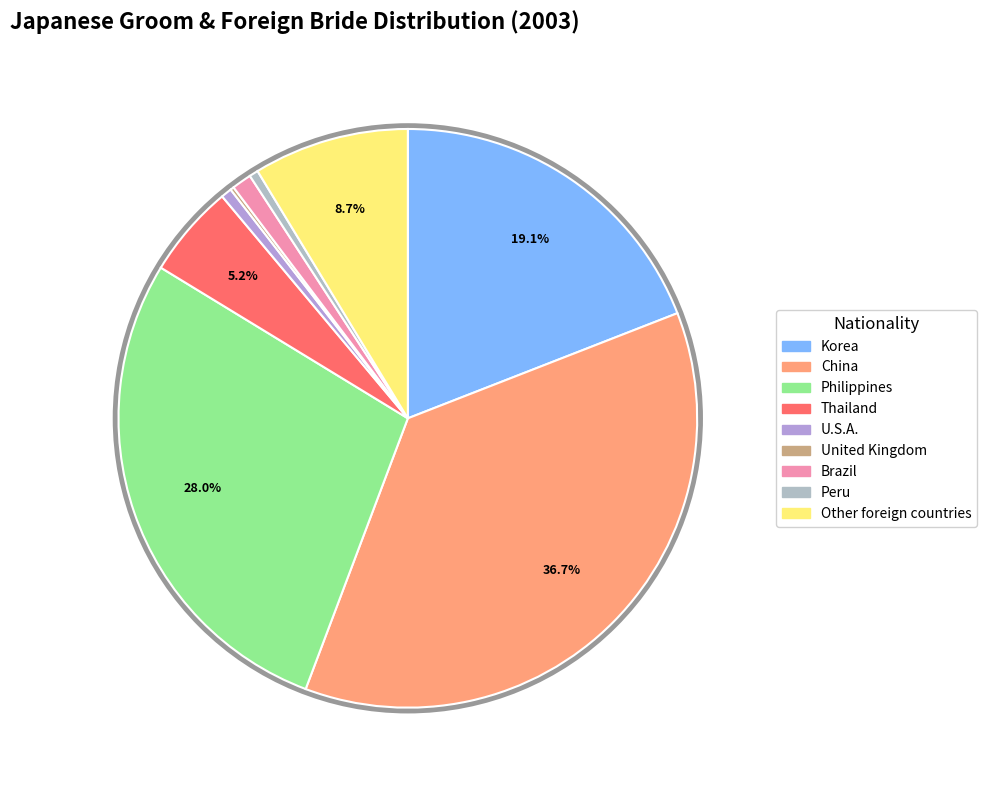

How many slices are in this pie chart?

9